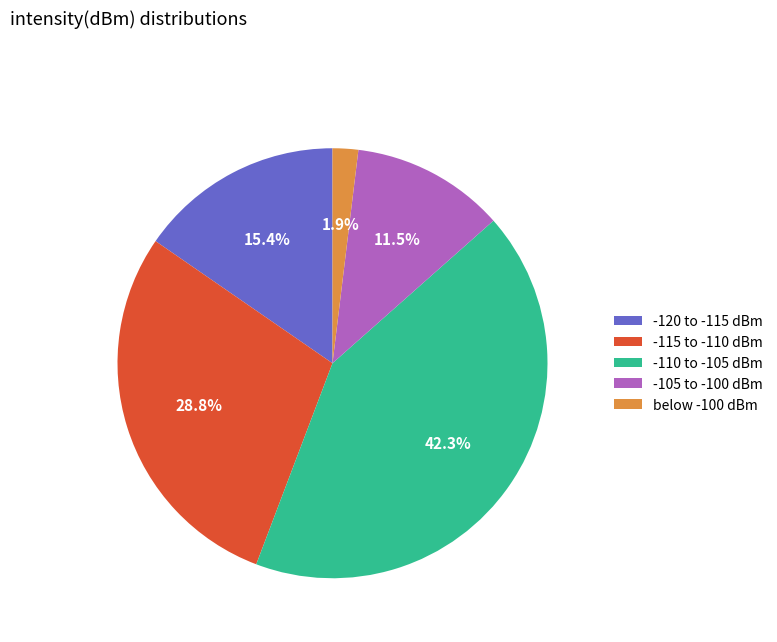

What is the smallest slice in the pie chart?

below -100 dBm